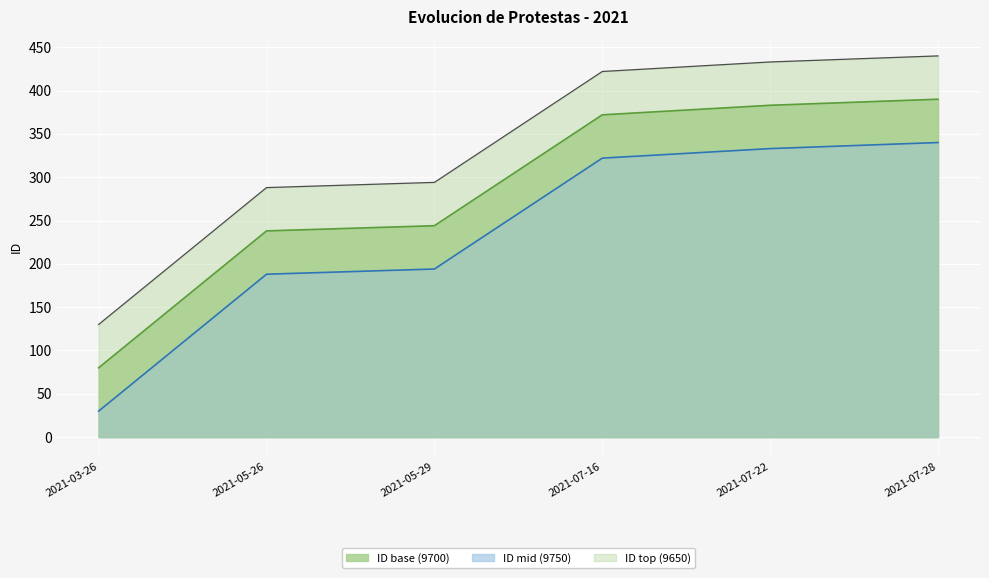

What is the change in value from 2021-07-22 to 2021-07-28?

+7